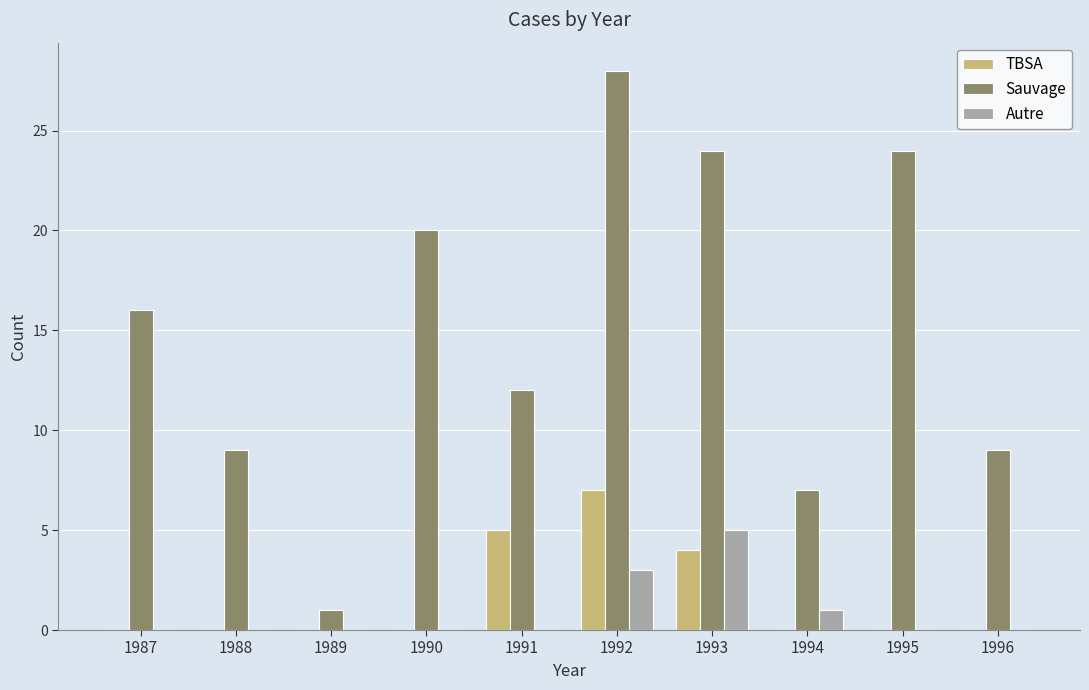

Where is TBSA nearest to the value 3?

1993